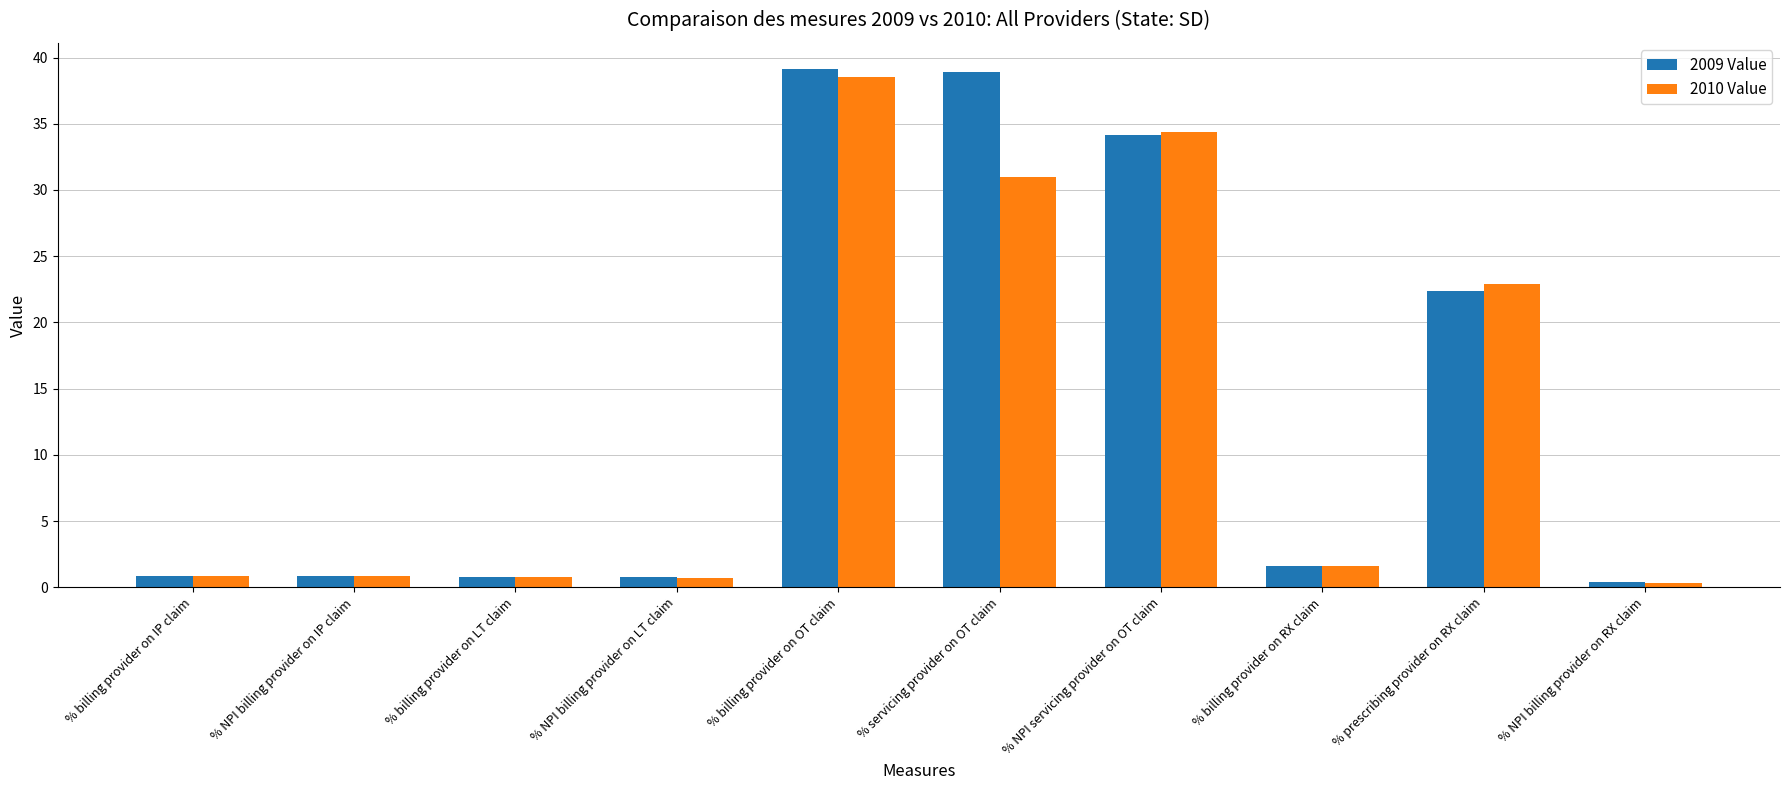

At how many categories does at least one series exceed 37?

2